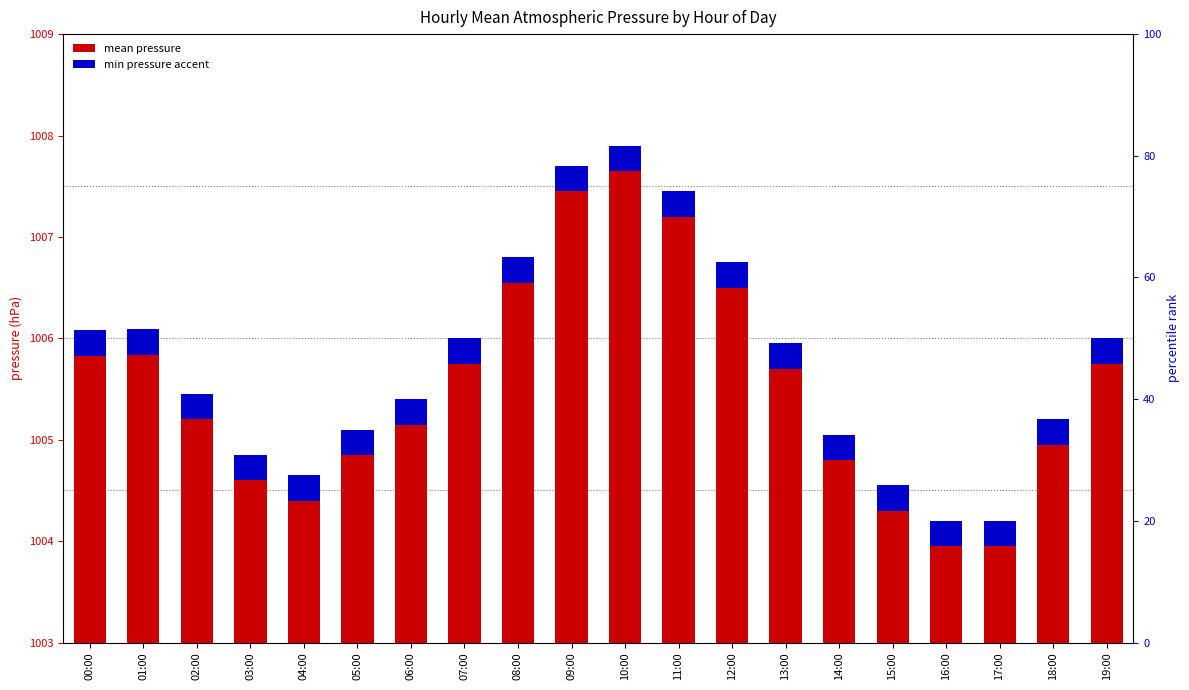

At which category is the sum across all series the highest?

10:00